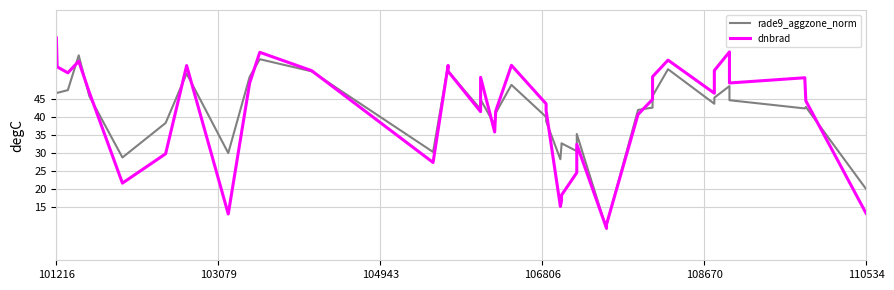

Count the number of data series in this chart.

2